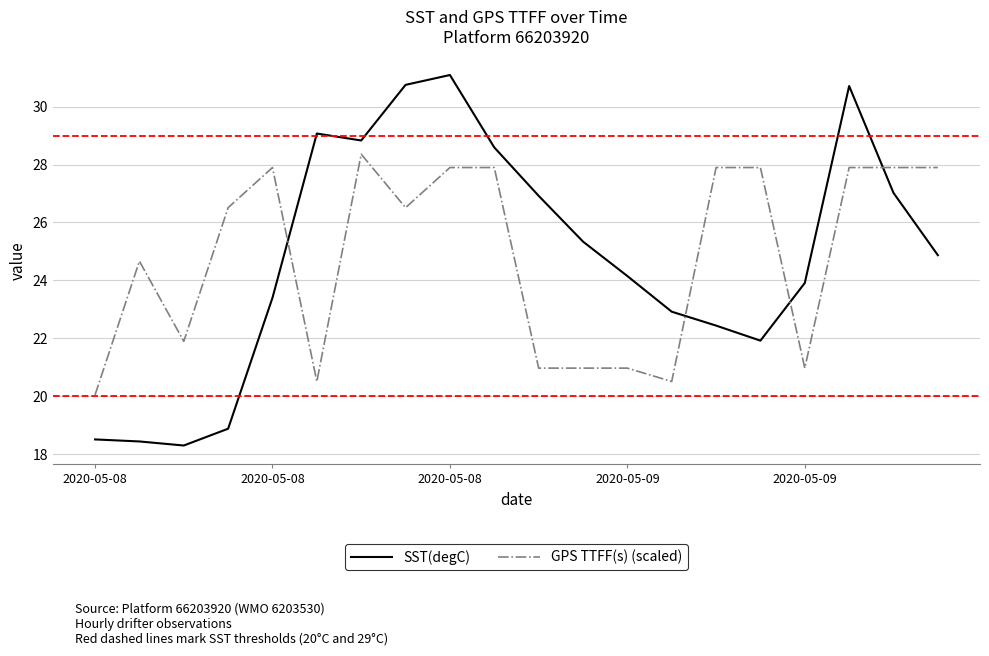

How many times do GPS TTFF(s) (scaled) and SST(degC) cross each other?

4